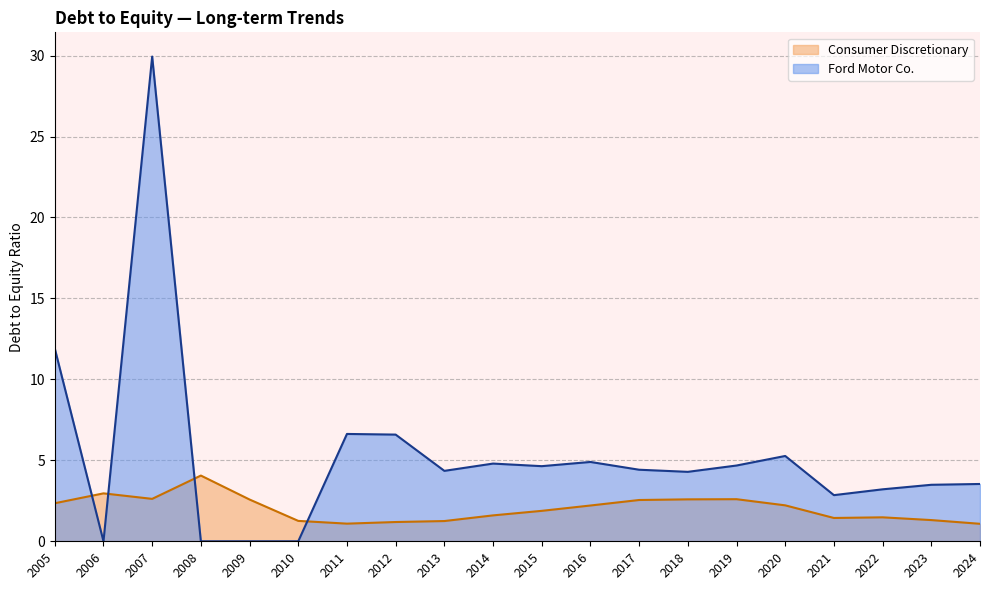

How many data points does each series have?

20